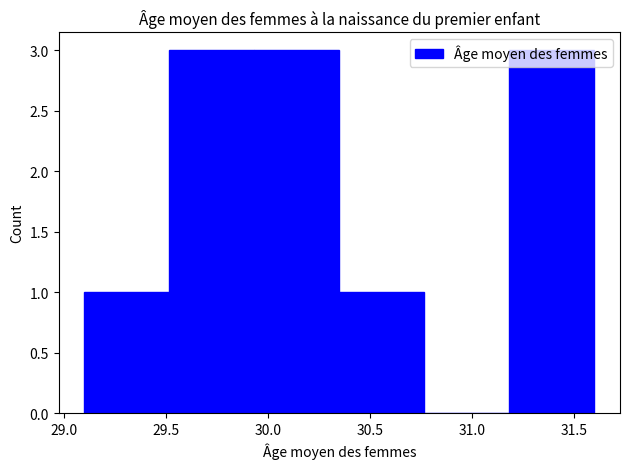

What is the height of the bar covering 29.95 to 30.35 on the x-axis? Neither the bar edges nor the heights are printed on the chart, so give them approximately, as read against the axes.

3